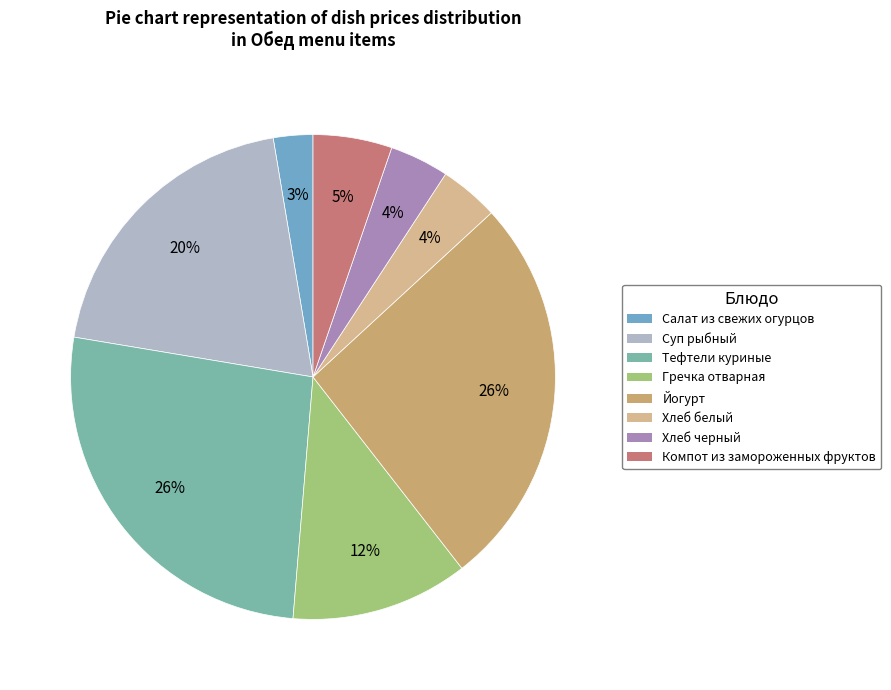

To the nearest percent, what is the average slice percentage?

12%